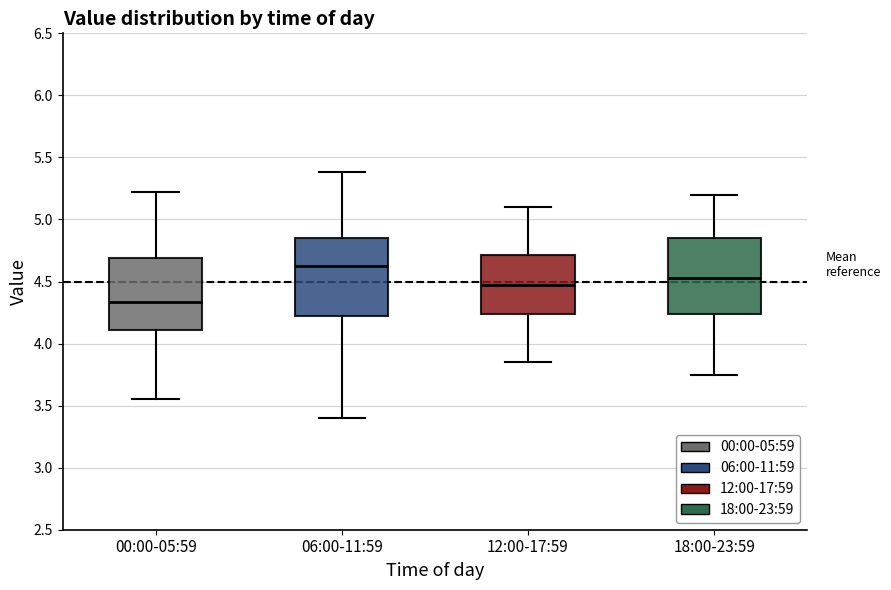

Where is the lower edge of the box for 18:00-23:59 on the y-axis? The values are not printed on the chart, so give them approximately, as read against the axis.

4.25